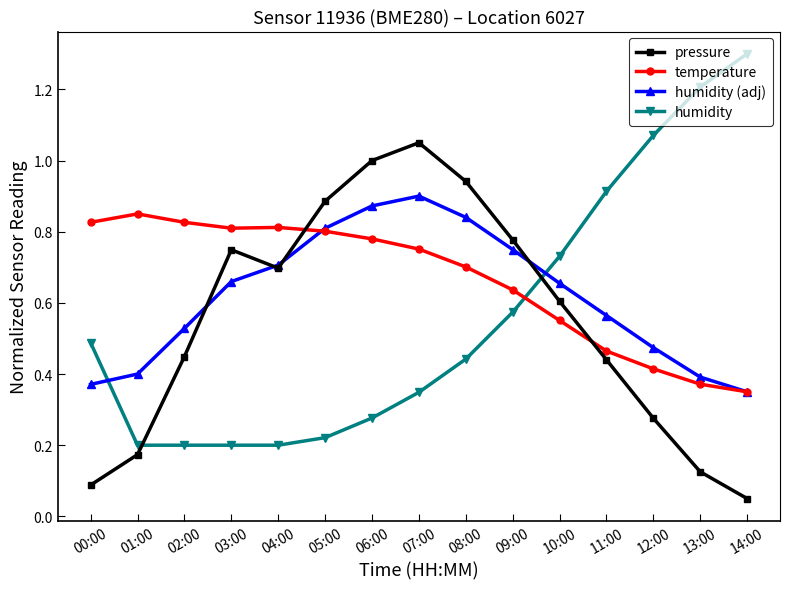

True or false: humidity (adj) has more than 2 interior local peaks.

False